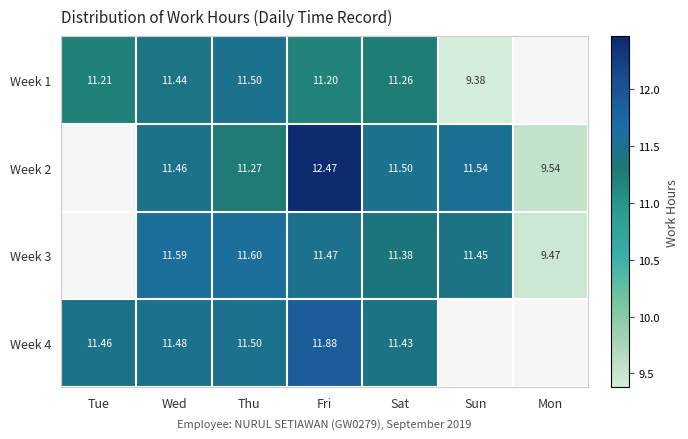

What is the total value across all series at Tue?

22.7